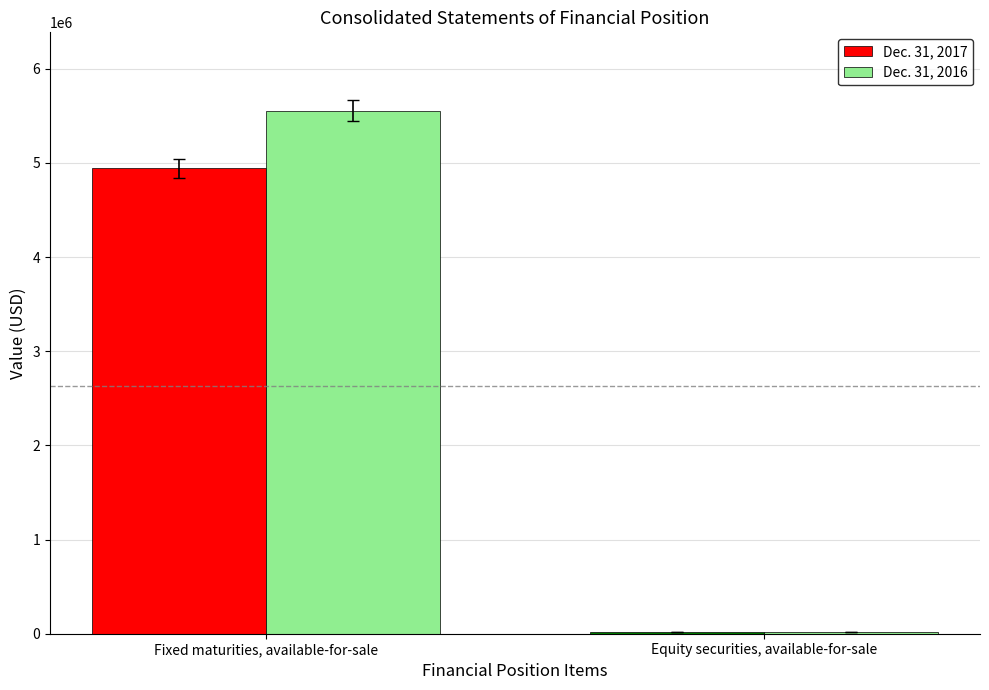

Reading left to right, what are all the values shown in this chart?

Dec. 31, 2017: Fixed maturities, available-for-sale=4941944	Equity securities, available-for-sale=20754
Dec. 31, 2016: Fixed maturities, available-for-sale=5552911	Equity securities, available-for-sale=16390